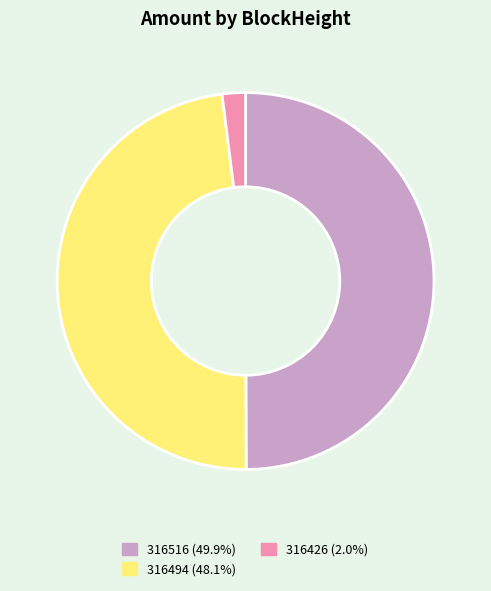

Which category has the smallest portion of the pie?

316426